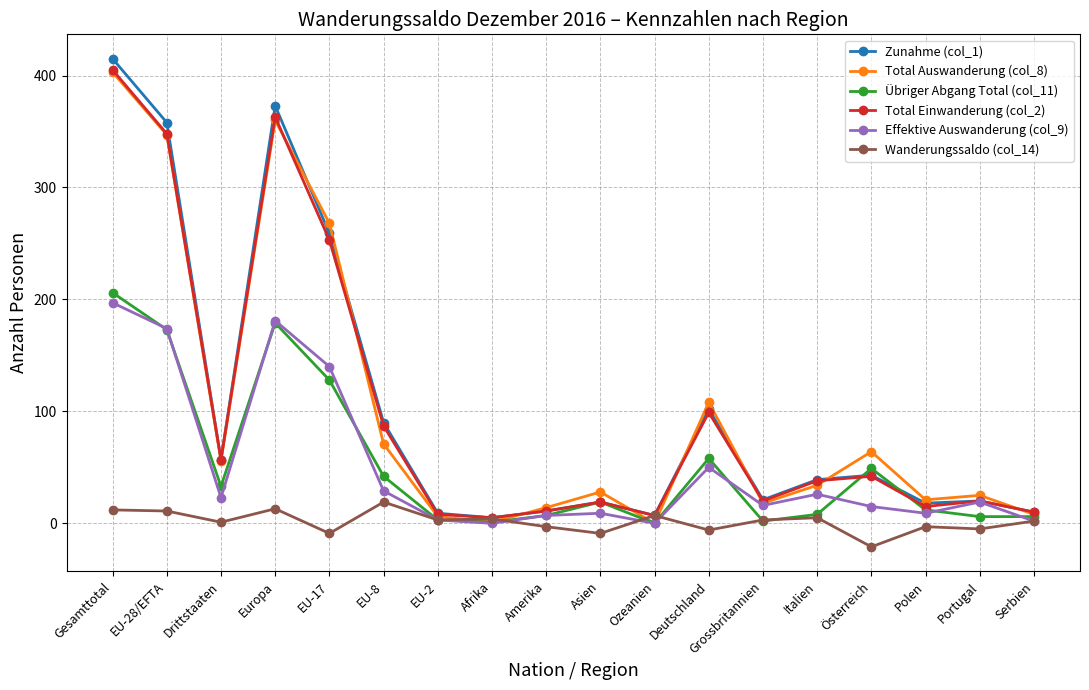

What is the difference between the Total Auswanderung (col_8) values at Afrika and EU-8?

70